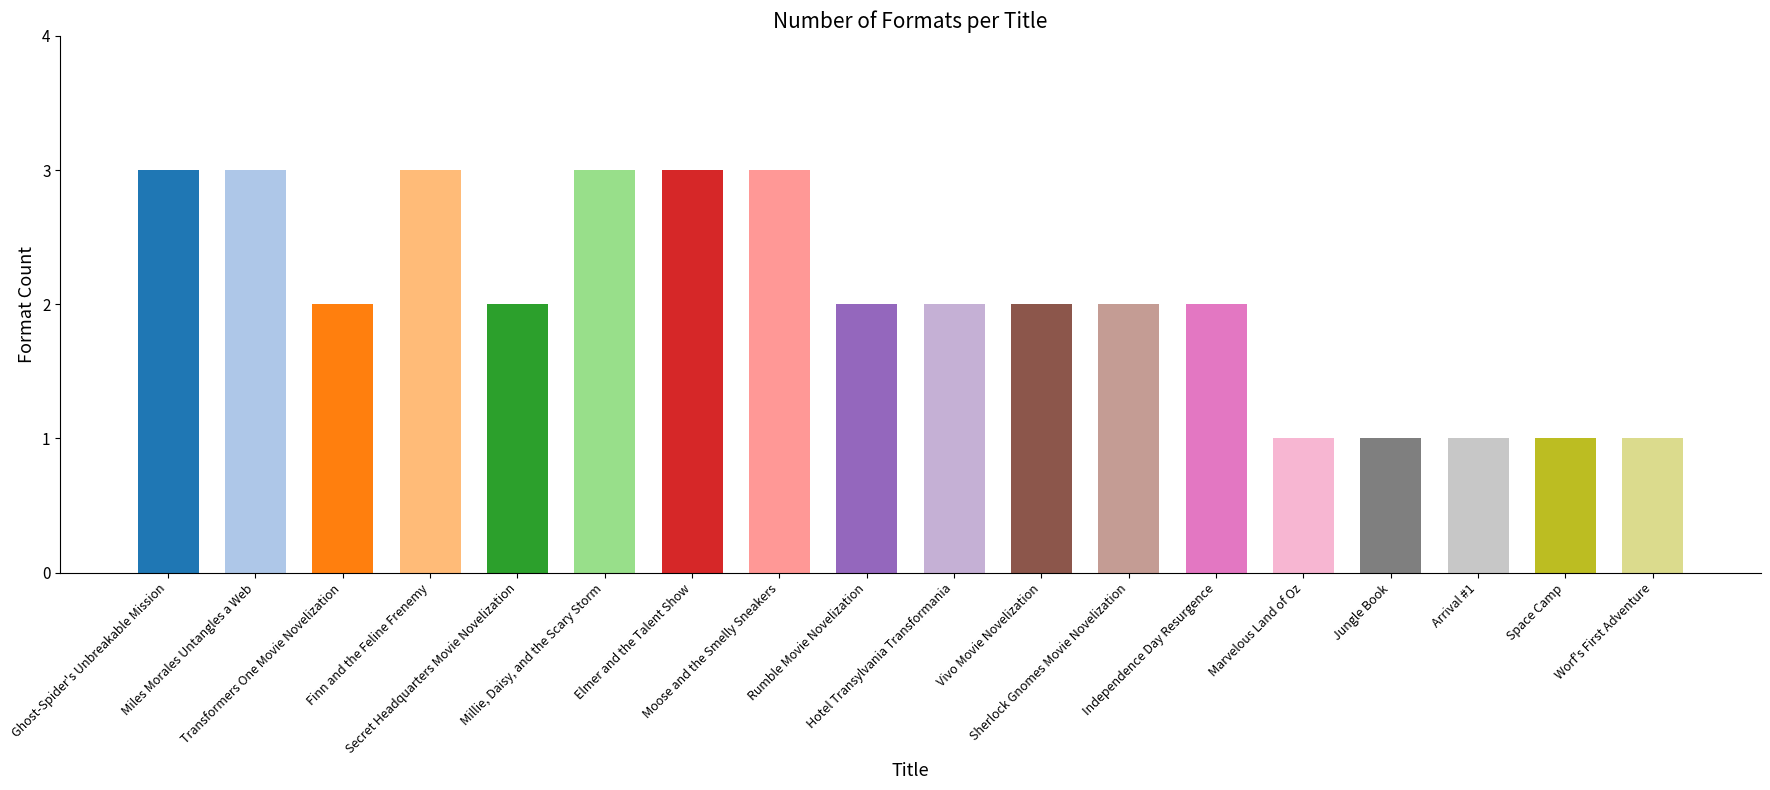

What is the greatest value displayed?

3